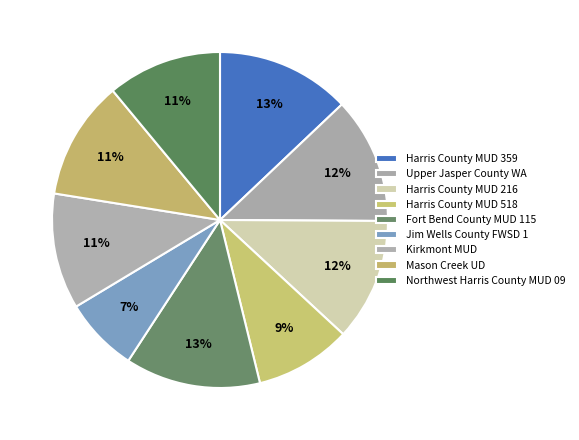

True or false: Harris County MUD 518 accounts for 21% of the total.

False